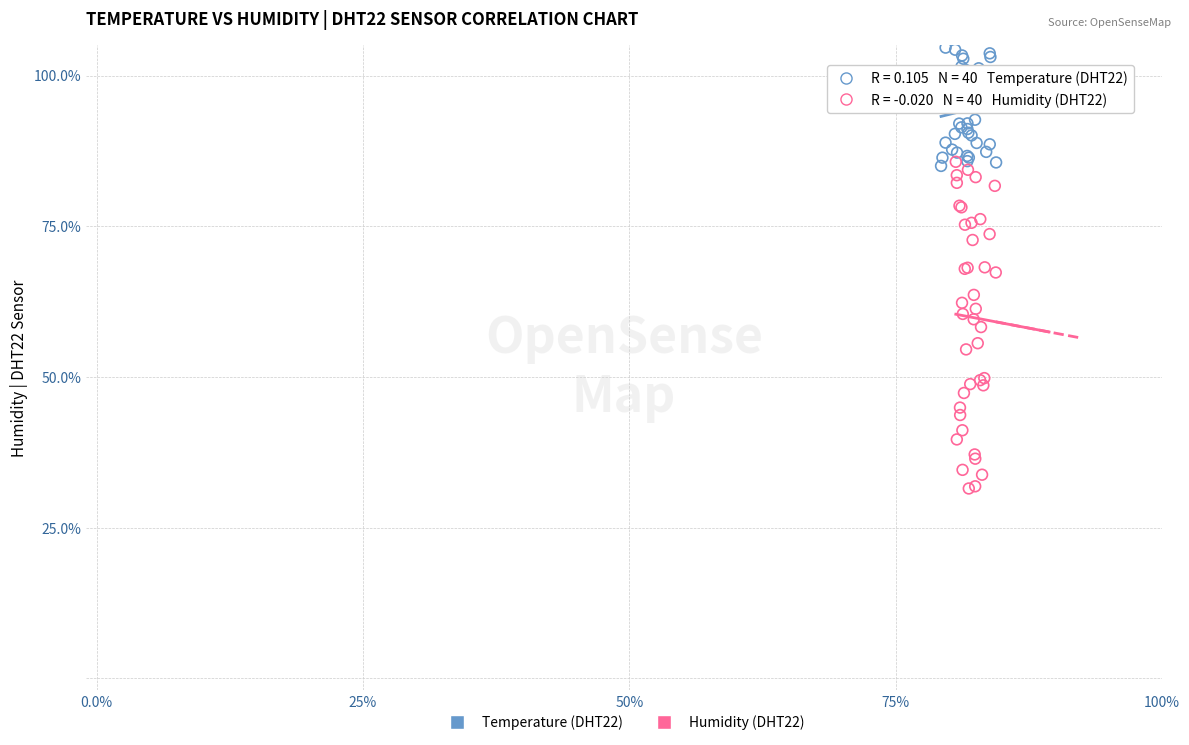

What are all the series names shown in the legend?

Temperature (DHT22), Humidity (DHT22)